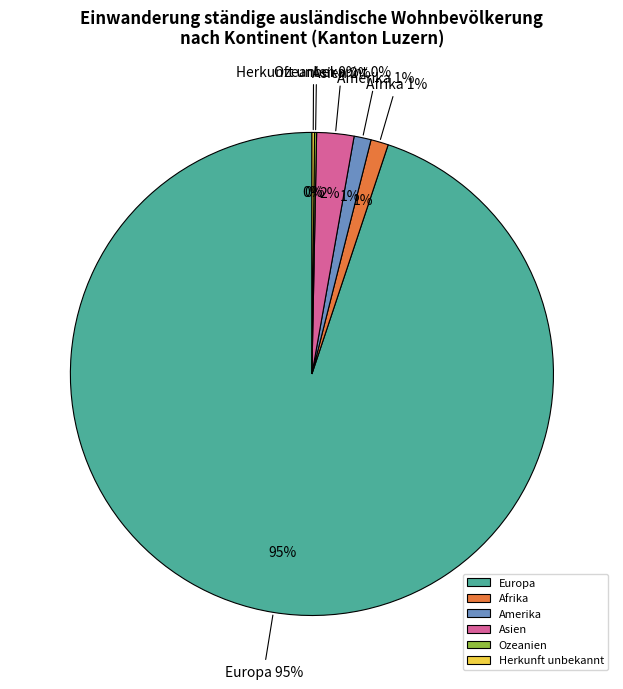

Which category has the biggest portion of the pie?

Europa